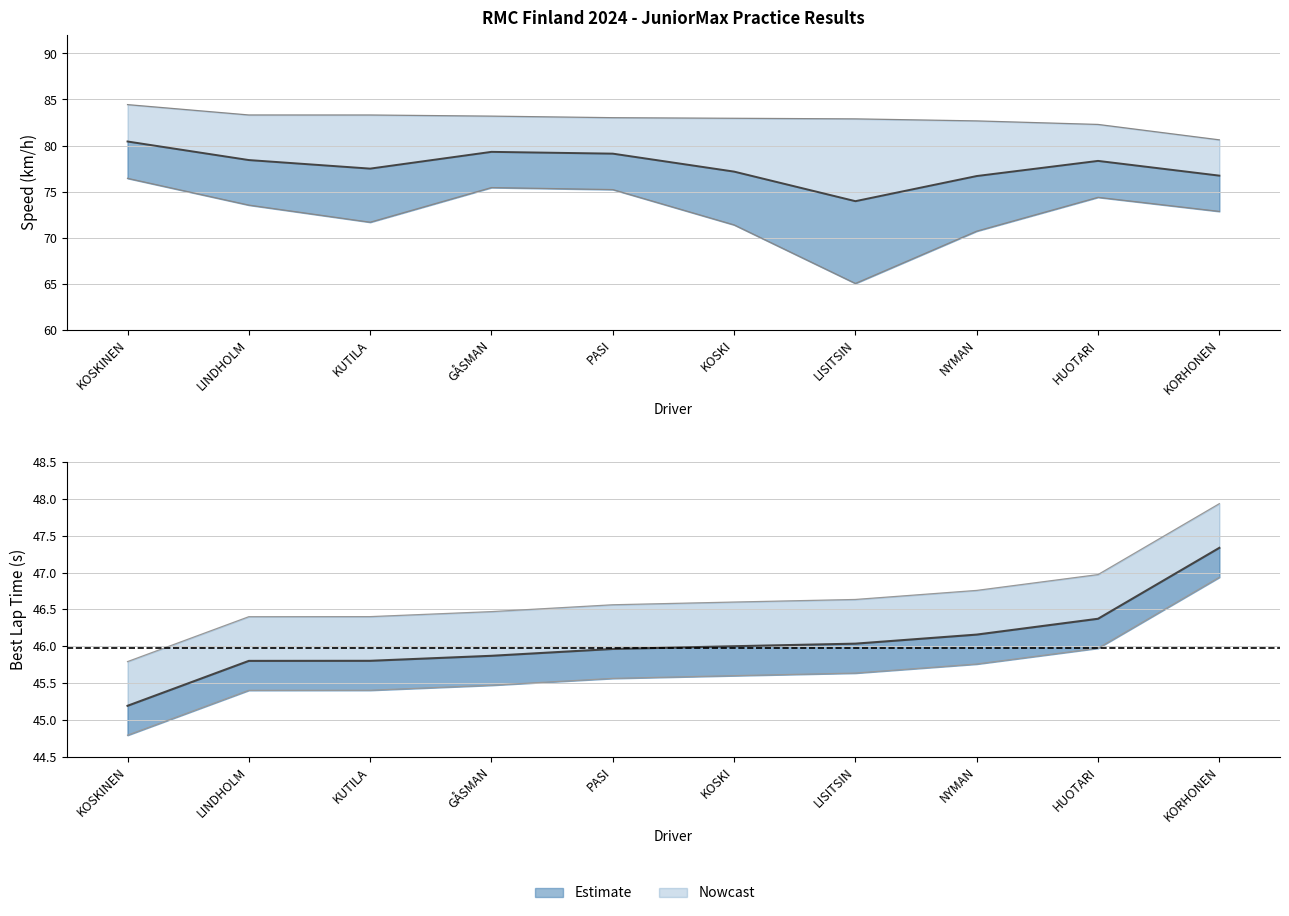

True or false: Average Speed has more than 0 points higher than both neighbors.

True